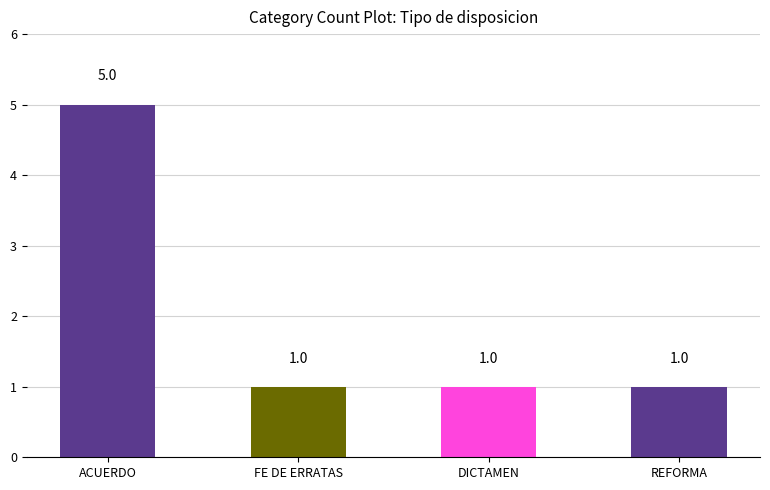

What is the maximum value shown in the chart?

5